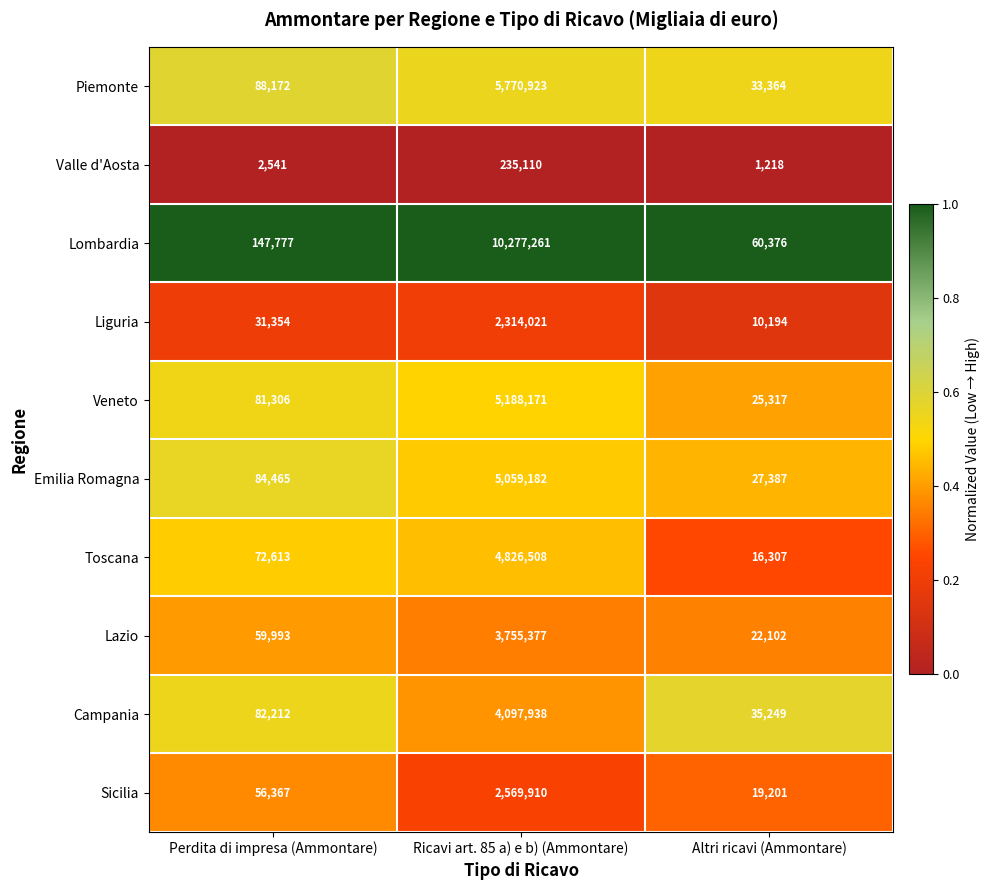

What is the difference between the highest and lowest values at Perdita di impresa (Ammontare)?

145236